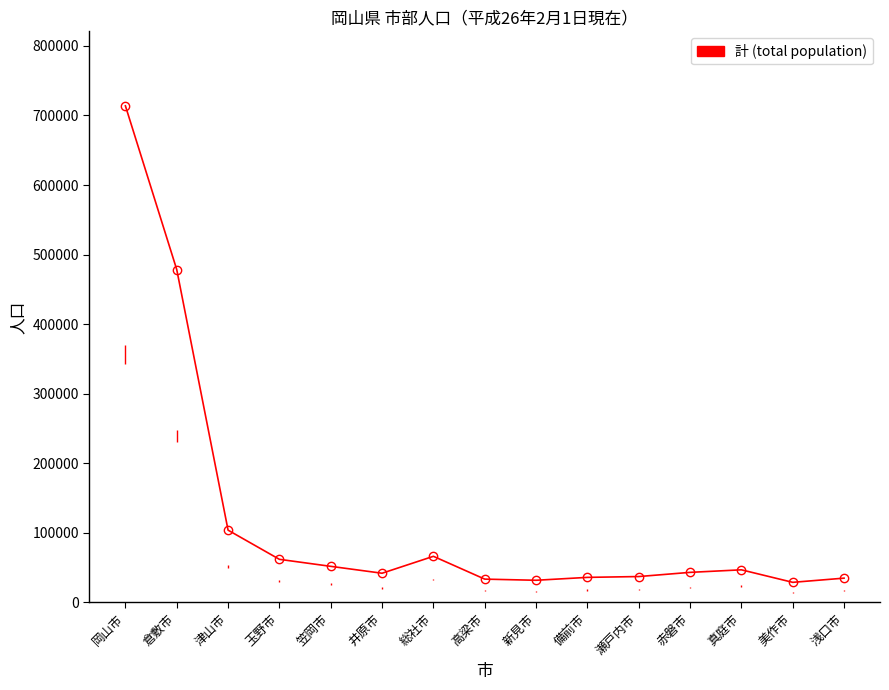

What is the ratio of the value at 高梁市 to the value at 浅口市?

1.0